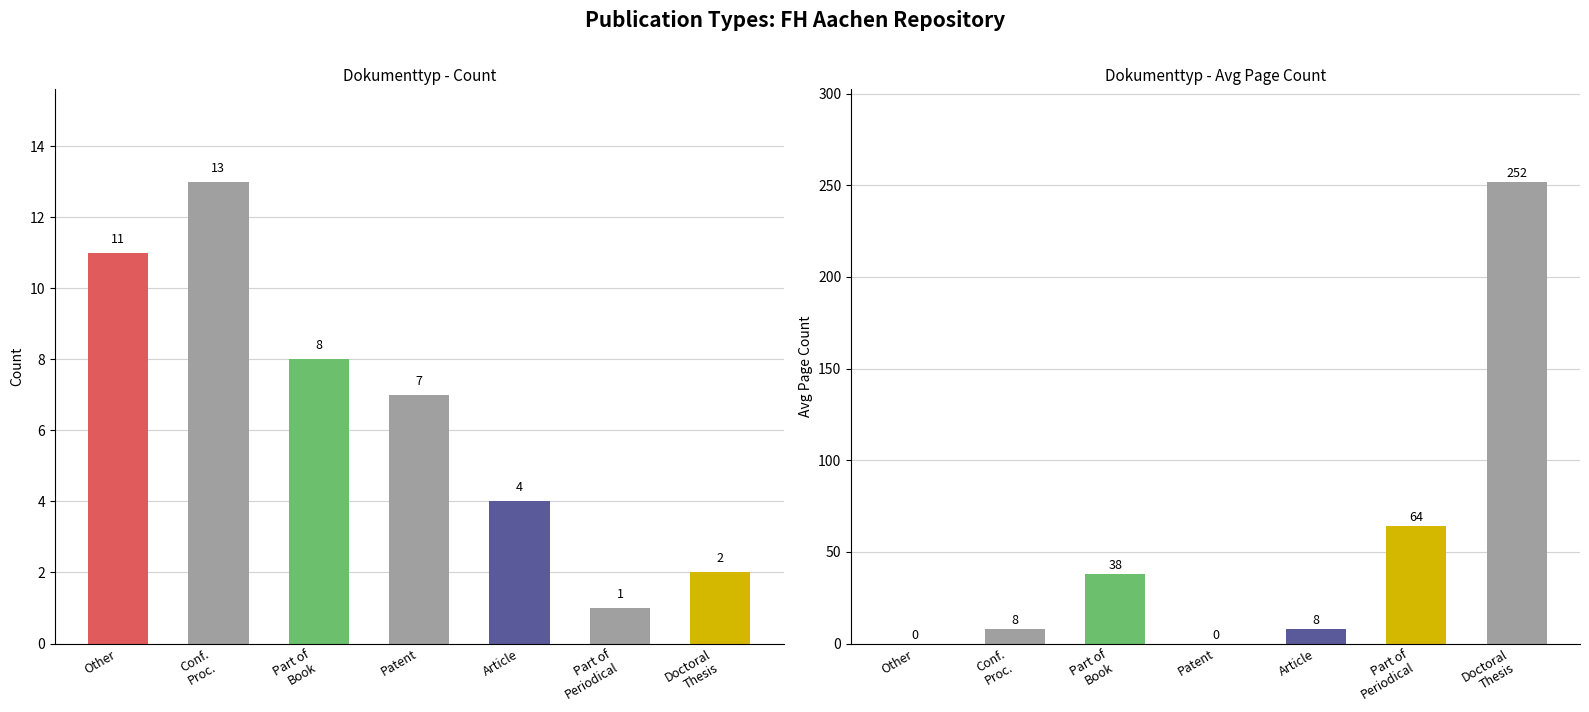

Reading left to right, what are all the values shown in this chart?

Count: Other=11	Conf.
Proc.=13	Part of
Book=8	Patent=7	Article=4	Part of
Periodical=1	Doctoral
Thesis=2
Avg Pages: Other=0	Conf.
Proc.=8	Part of
Book=38	Patent=0	Article=8	Part of
Periodical=64	Doctoral
Thesis=252